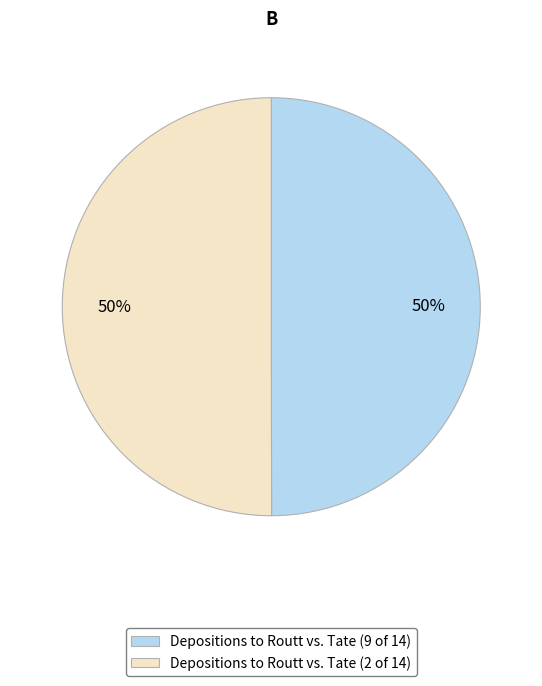

How many segments does this pie chart have?

2